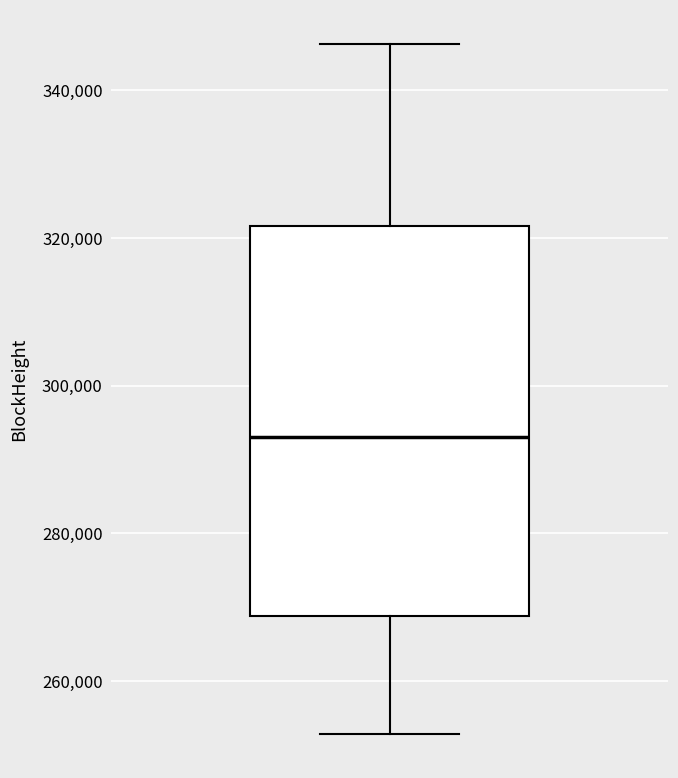

Read this box plot against the y-axis: the position of the median line, the range covered by the box, and the ends of both whiskers. The values are not printed on the chart, so give them approximately, as read against the axis.

median 294000, box 268000 to 322000, whiskers 252000 to 346000